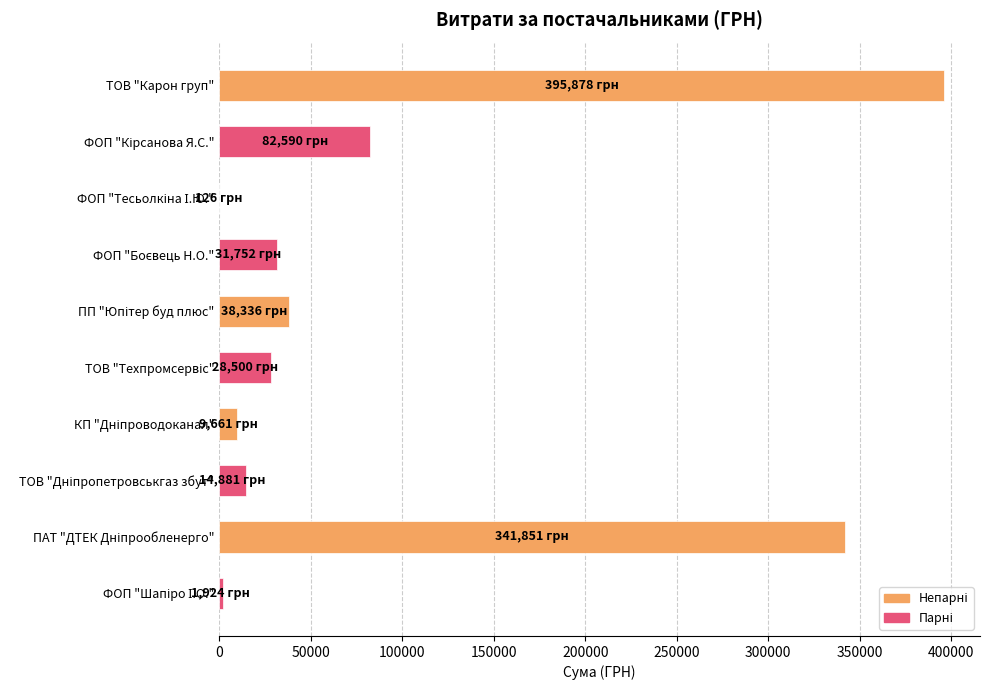

What is the greatest value displayed?

395877.6